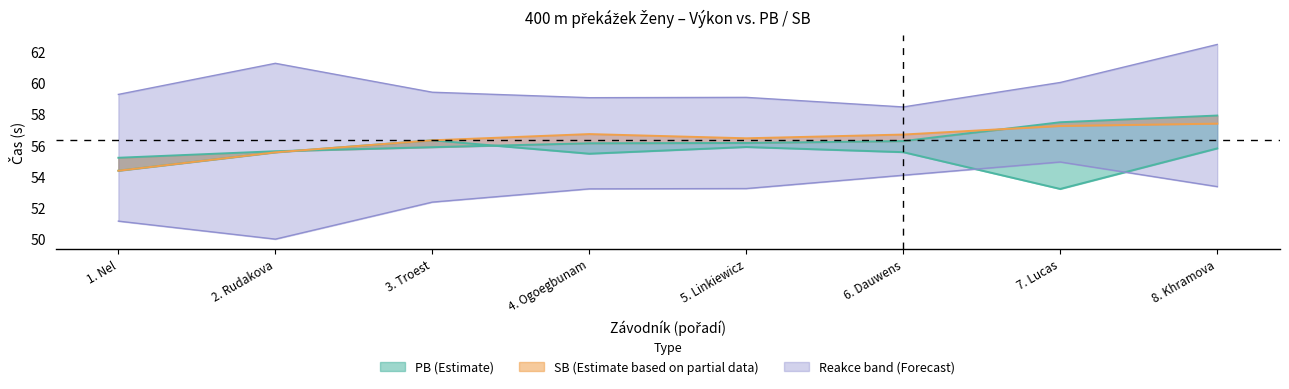

How many distinct data groups are displayed?

3